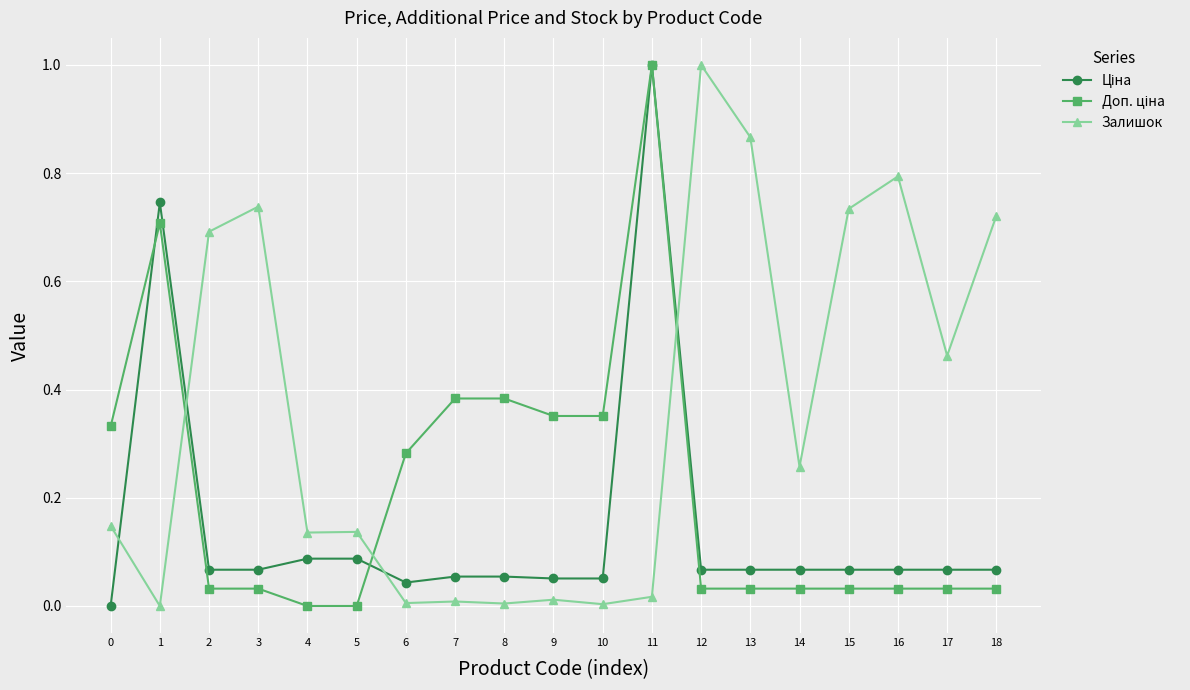

At which category is the sum across all series the highest?

11